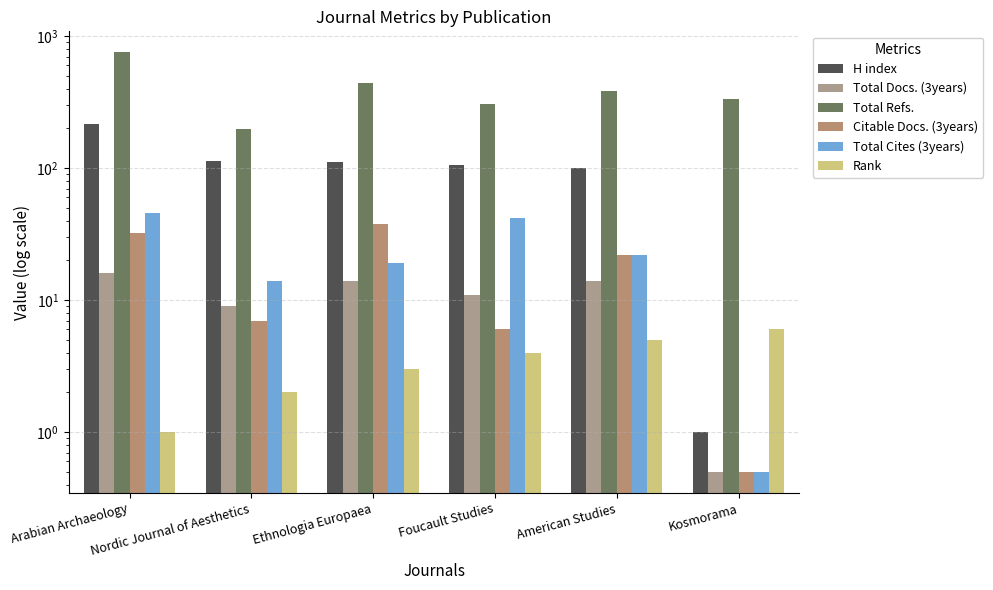

Is the value of H index at Foucault Studies greater than the value of Citable Docs. (3years) at Nordic Journal of Aesthetics?

Yes